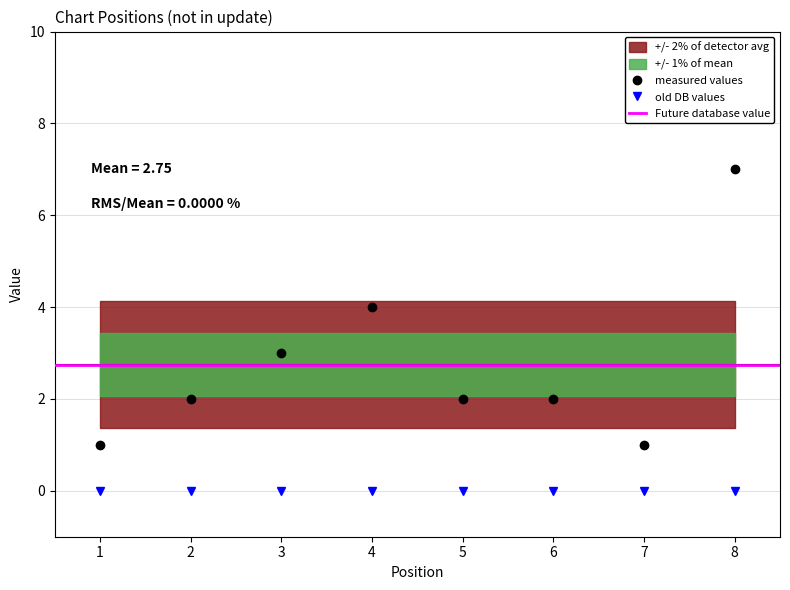

List the labels in order of value, largest first.

8, 4, 3, 2, 5, 6, 1, 7